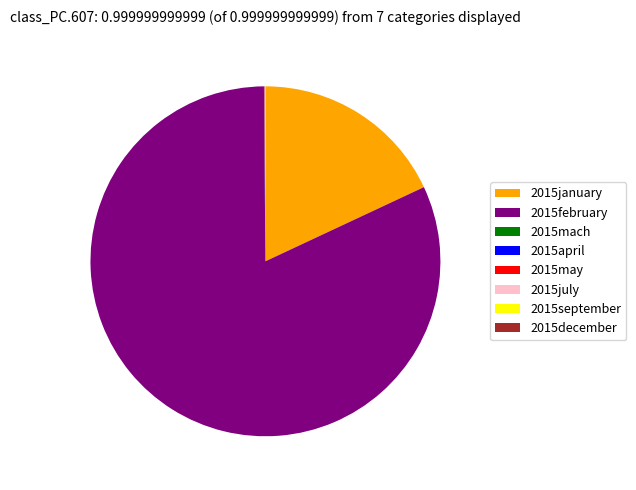

Which category accounts for the majority?

2015february